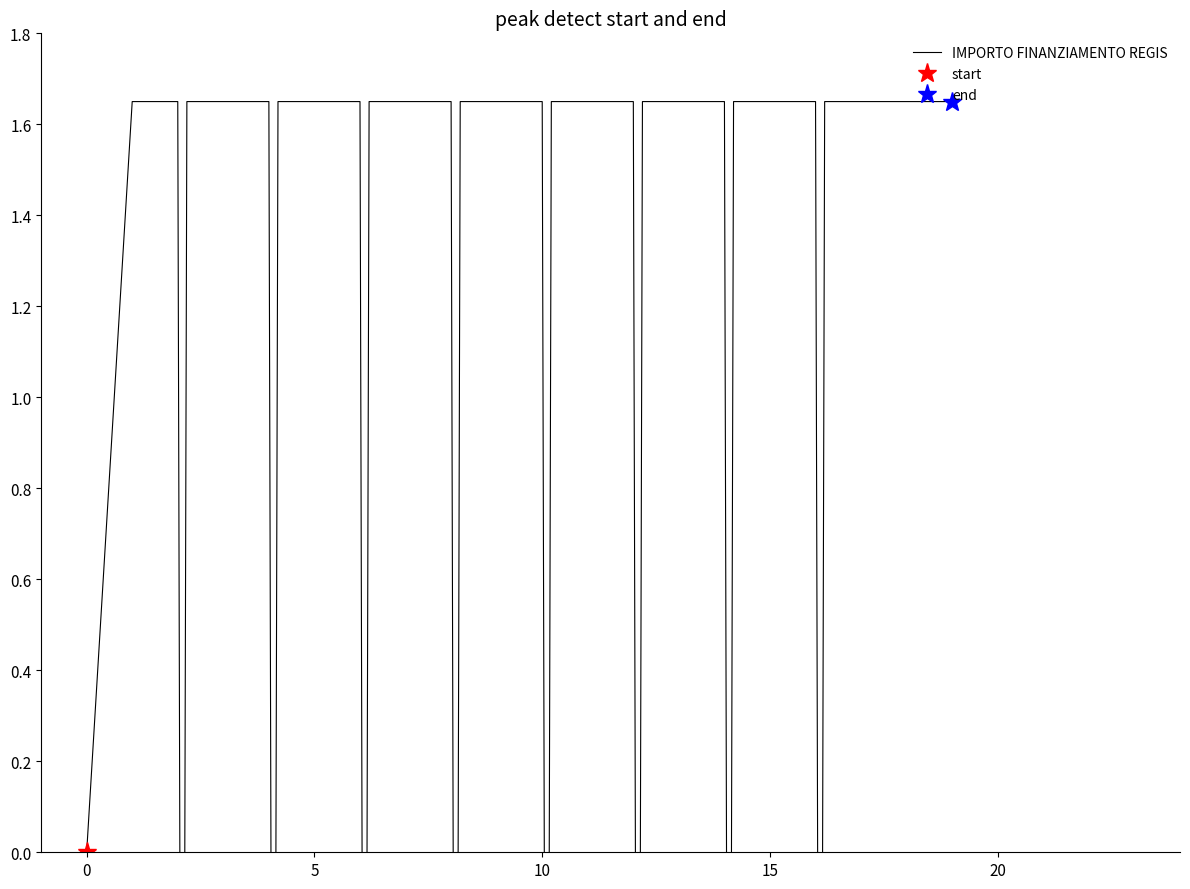

The value at 19 is -0.8. True or false?

False